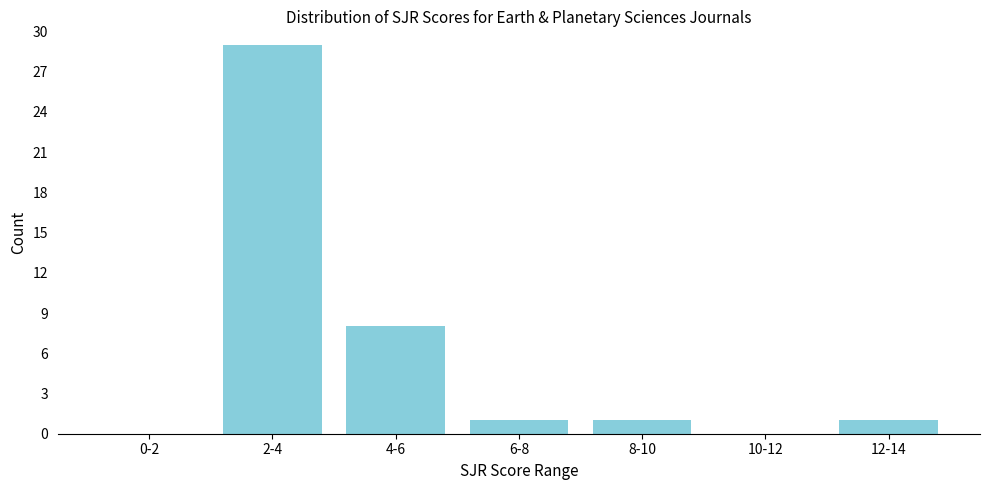

Reading left to right, transcribe all the data shown in this chart.

0-2=0	2-4=29	4-6=8	6-8=1	8-10=1	10-12=0	12-14=1